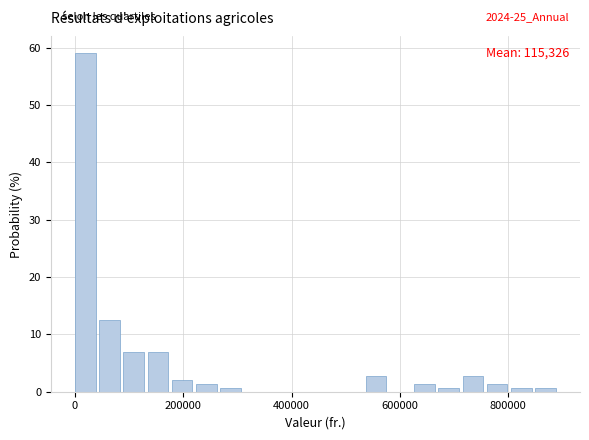

Read against the x-axis, roughly where is the centre of the tallest bar?

20000